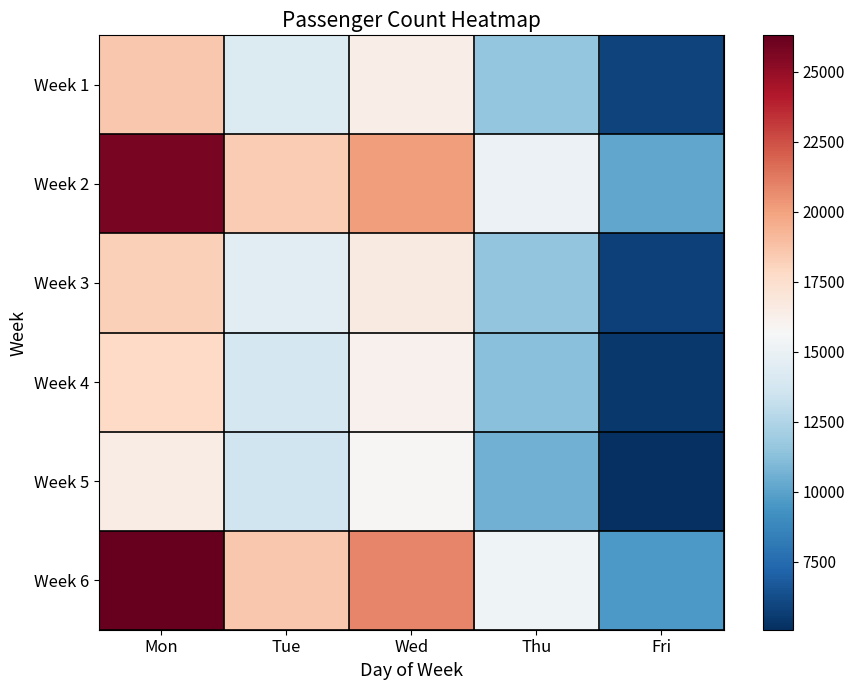

What is the total value across all series at Thu?

75152